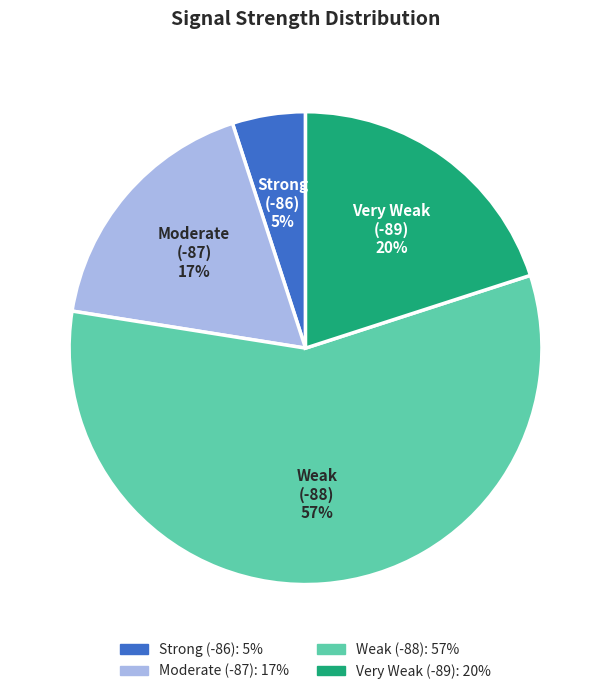

Which has a higher value, Strong (-86) or Moderate (-87)?

Moderate (-87)